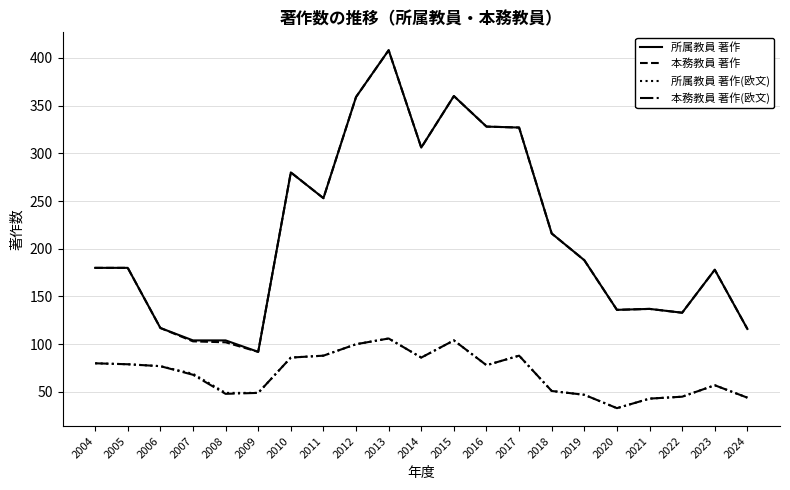

Is it true that 所属教員 著作(欧文) equals 31 at 2010?

False